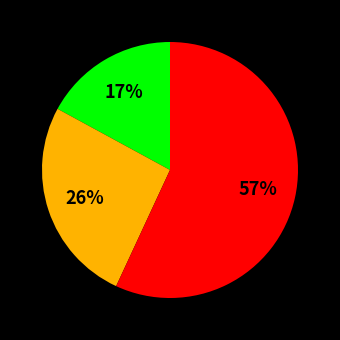

To the nearest percent, what is the average slice percentage?

33%